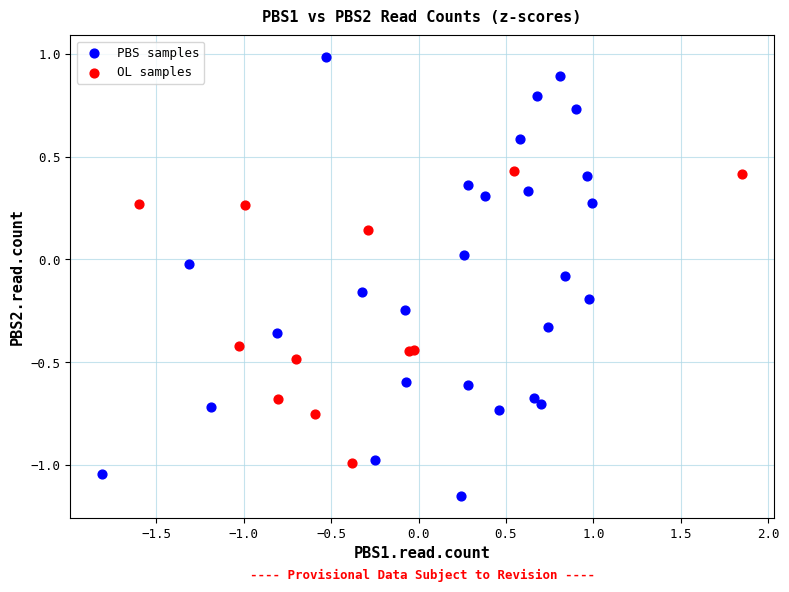

Which series reaches the minimum Y coordinate?

PBS samples